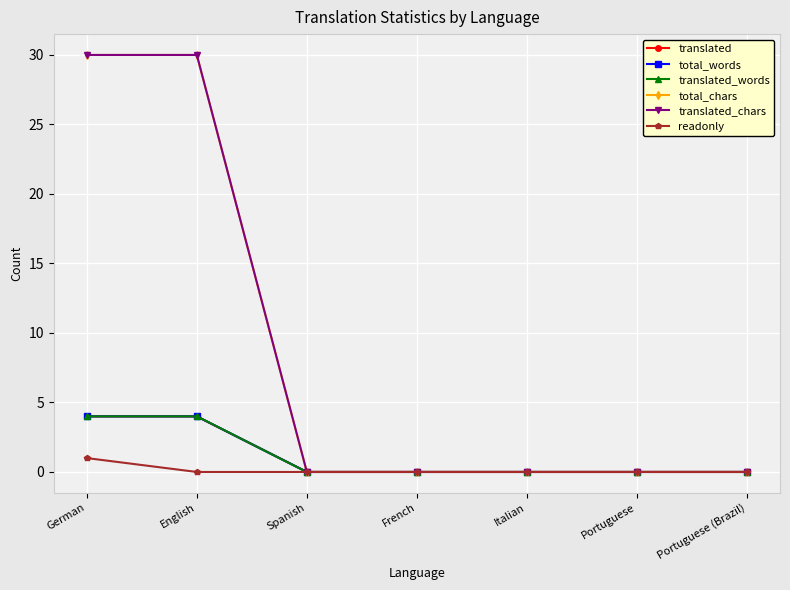

Reading left to right, extract all data points from this chart.

translated: 4	4	0	0	0	0	0
total_words: 4	4	0	0	0	0	0
translated_words: 4	4	0	0	0	0	0
total_chars: 30	30	0	0	0	0	0
translated_chars: 30	30	0	0	0	0	0
readonly: 1	0	0	0	0	0	0